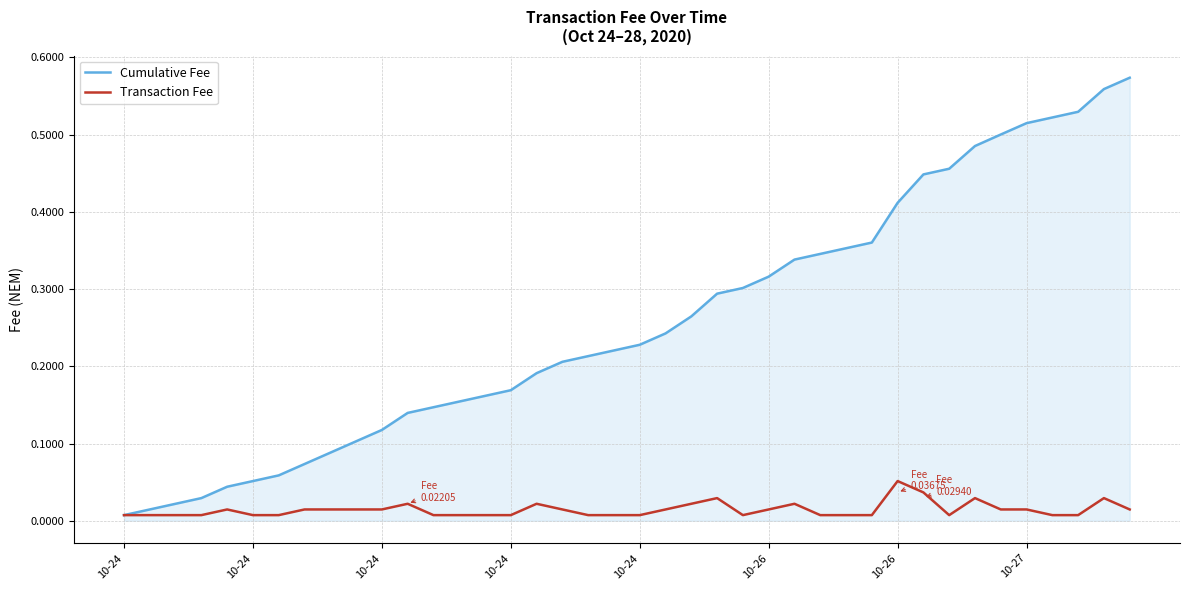

Which series has the widest spread of values?

Cumulative Fee